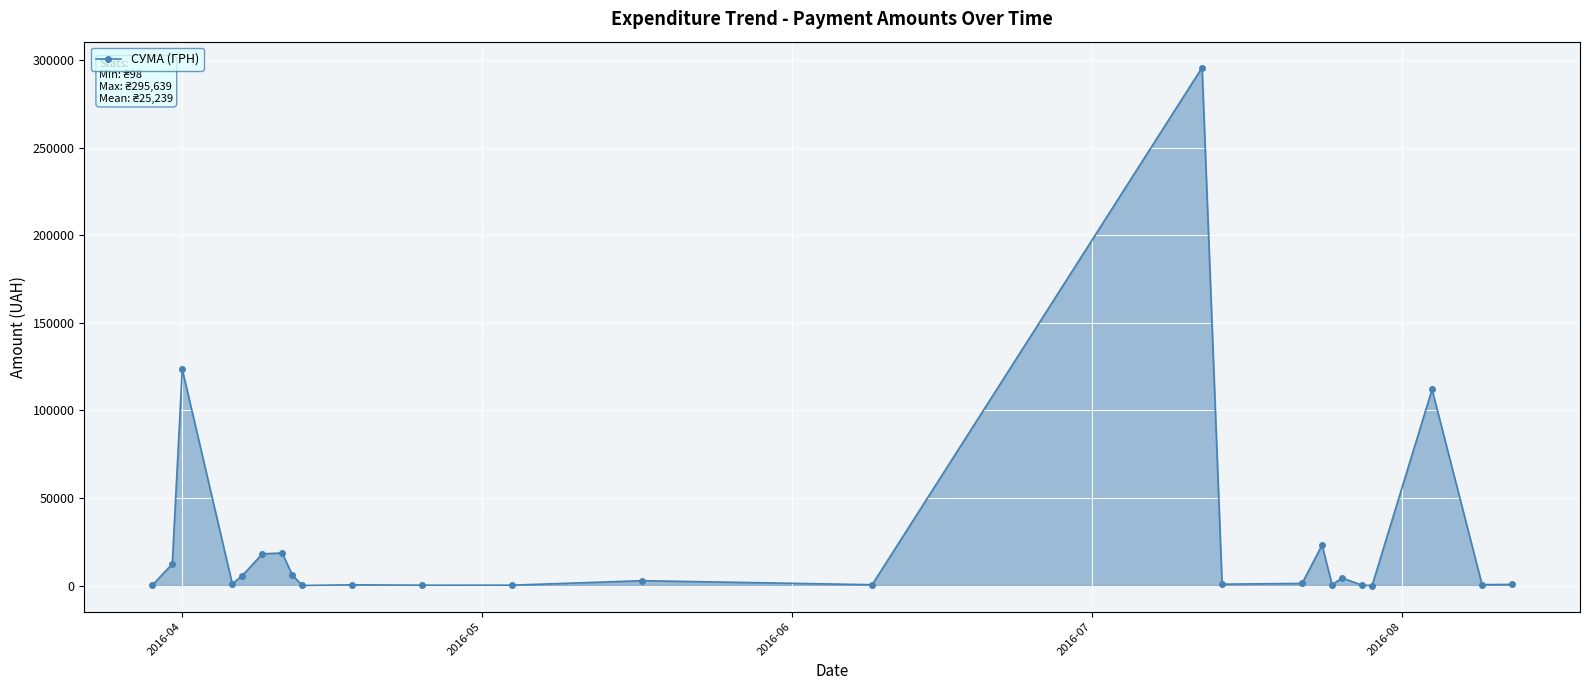

True or false: there are more than 1 points higher than both neighbors.

True